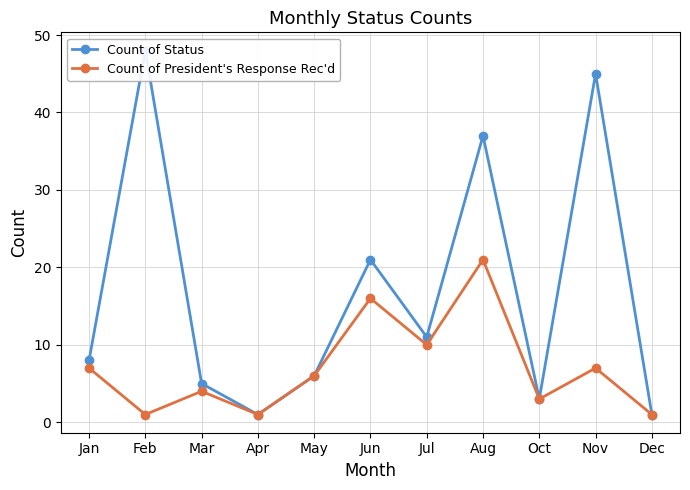

Which has a higher value, Jul or Dec?

Jul